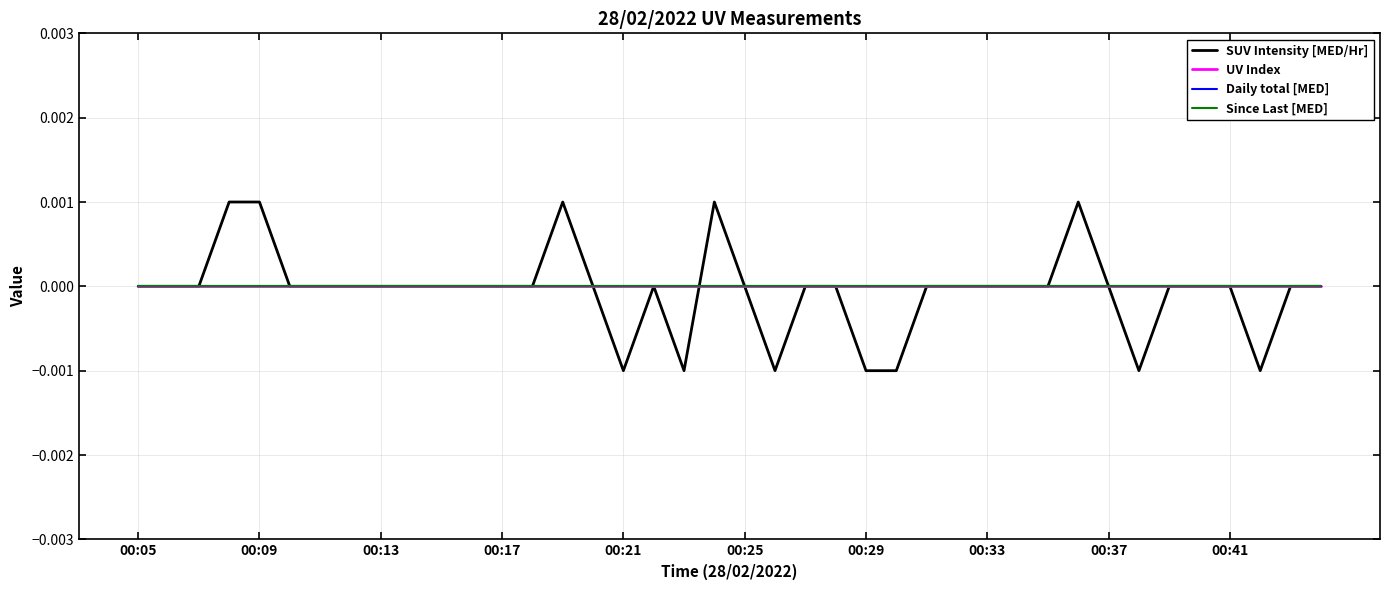

Is this an area chart (filled region under the line)?

No